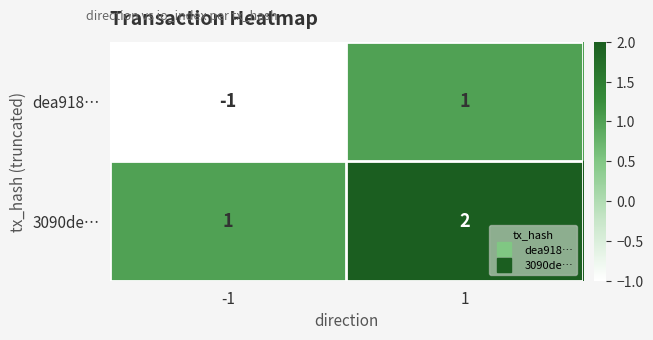

True or false: dea918… has a value of 2 at 1.

False